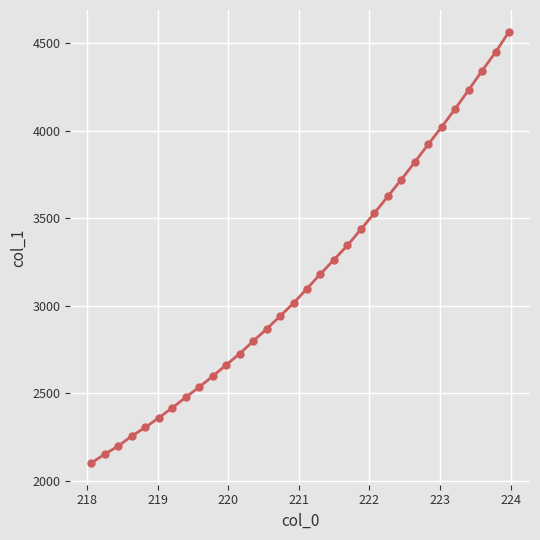

What is the value of the 20th point from the left?

3345.4